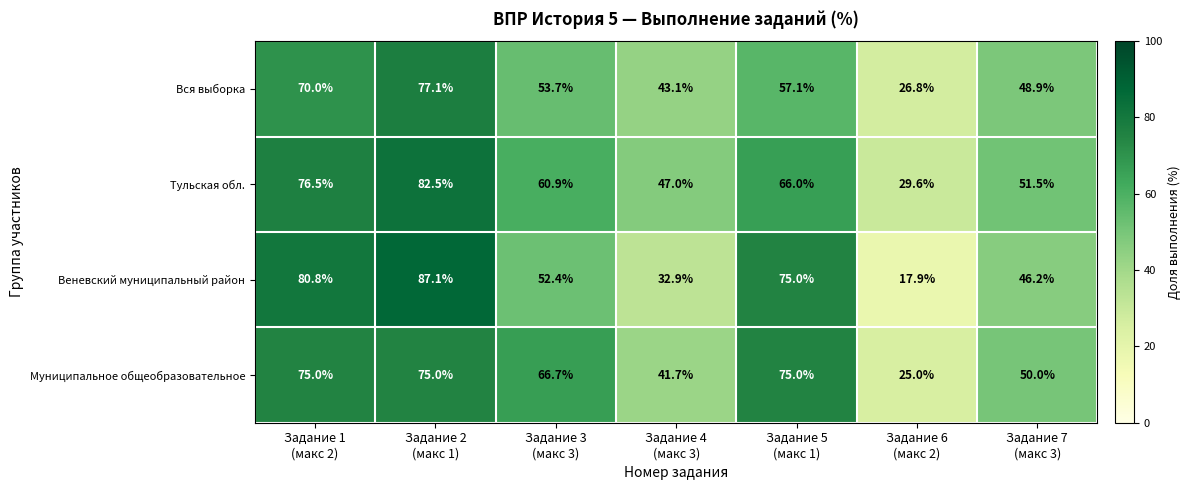

What is the sum of all Муниципальное общеобразовательное values?

408.4